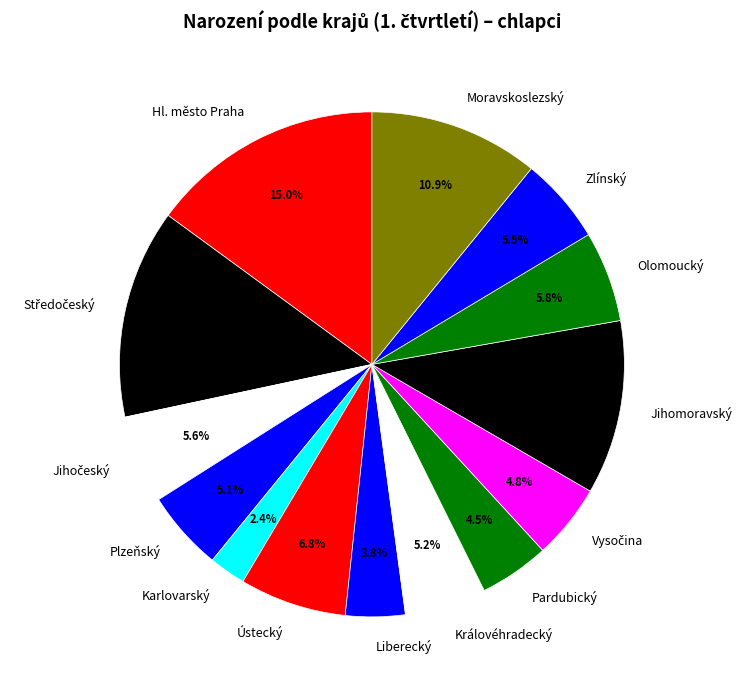

What is the largest slice in the pie chart?

Hl. město Praha